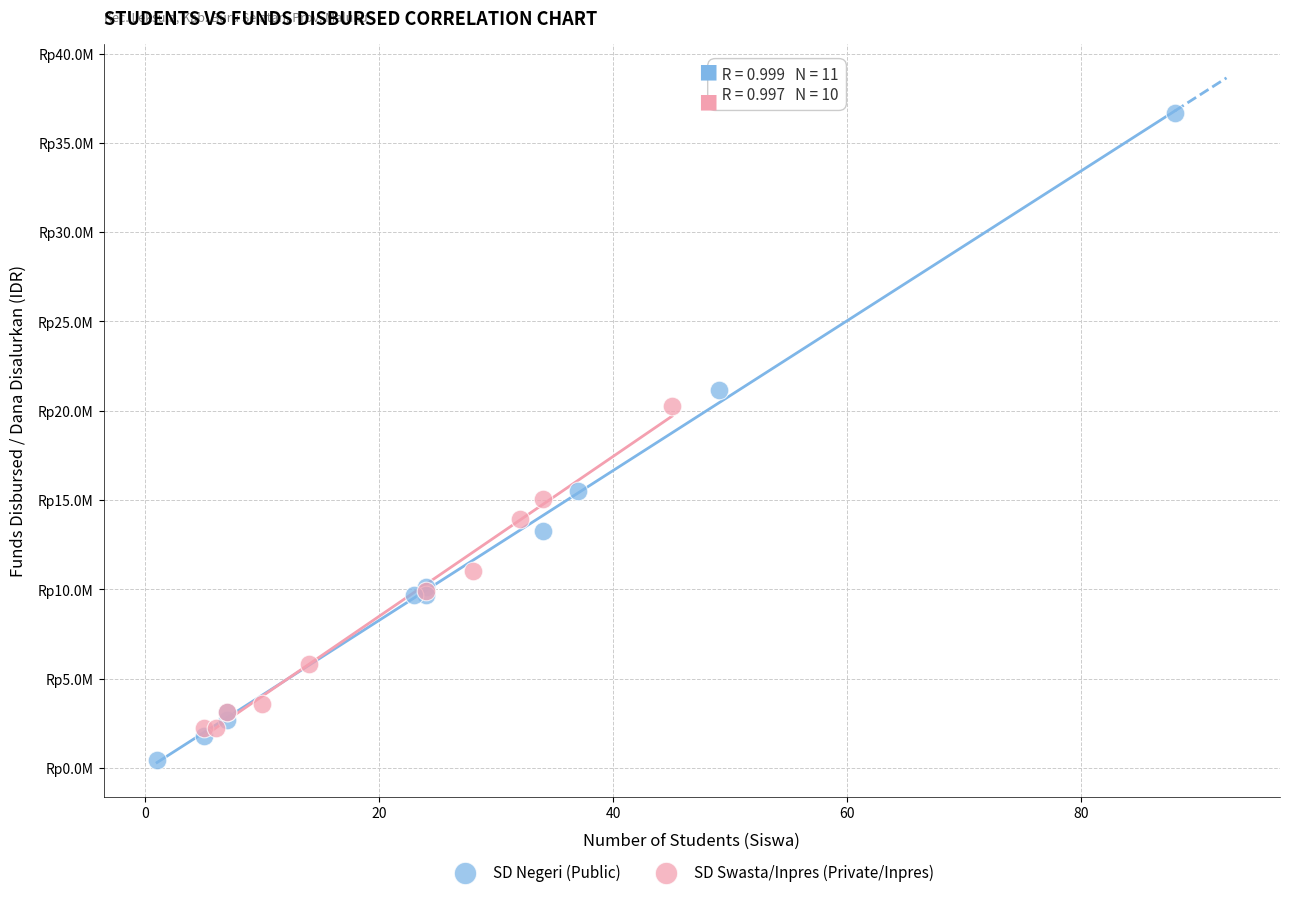

Which series has the widest spread of Y values?

SD Negeri (Public)